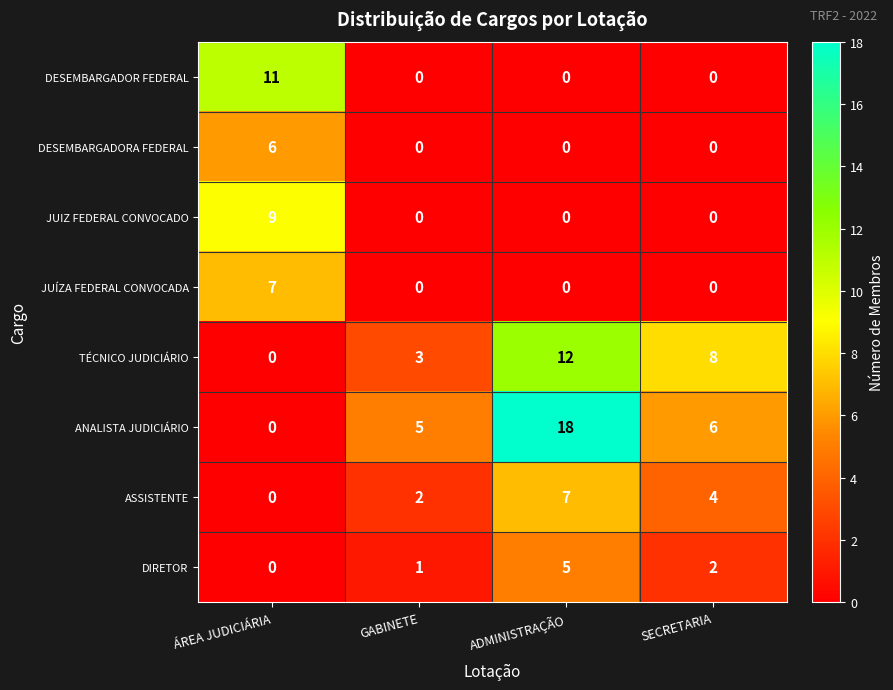

How many data points in TÉCNICO JUDICIÁRIO are less than 8?

2